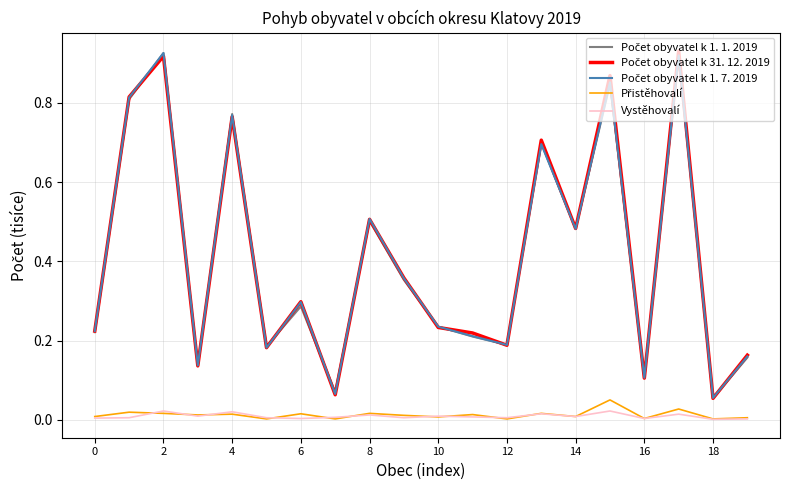

Does the chart have visible grid lines?

Yes